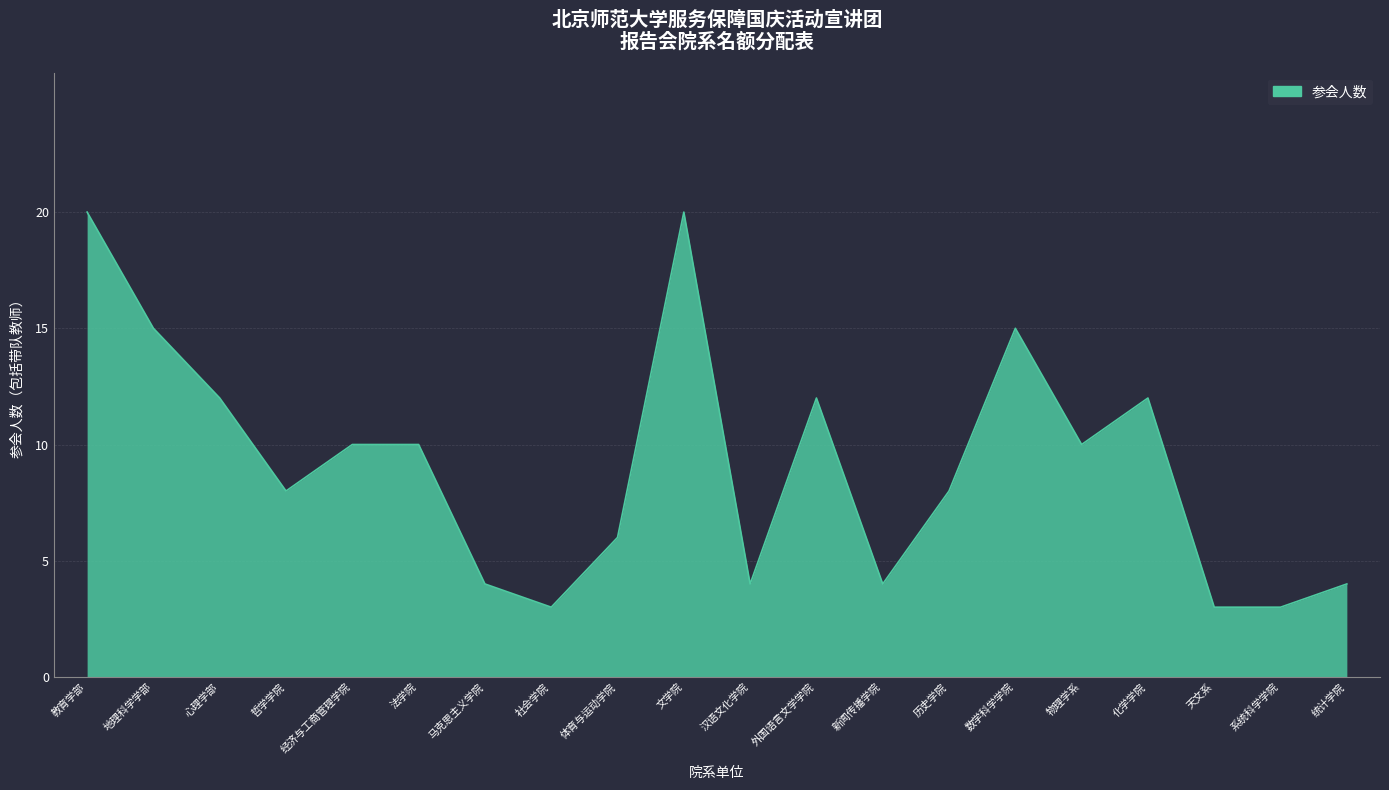

What is the change in value from 法学院 to 系统科学学院?

-7